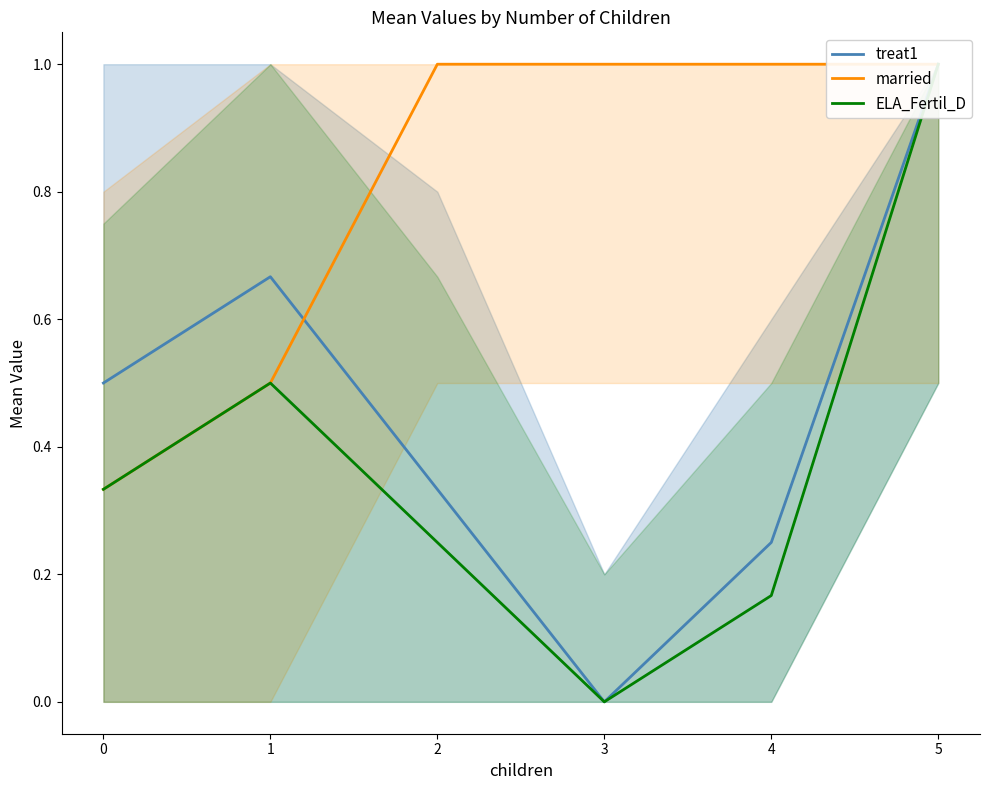

What is the difference between the maximum and second lowest values in the ELA_Fertil_D series?

0.8